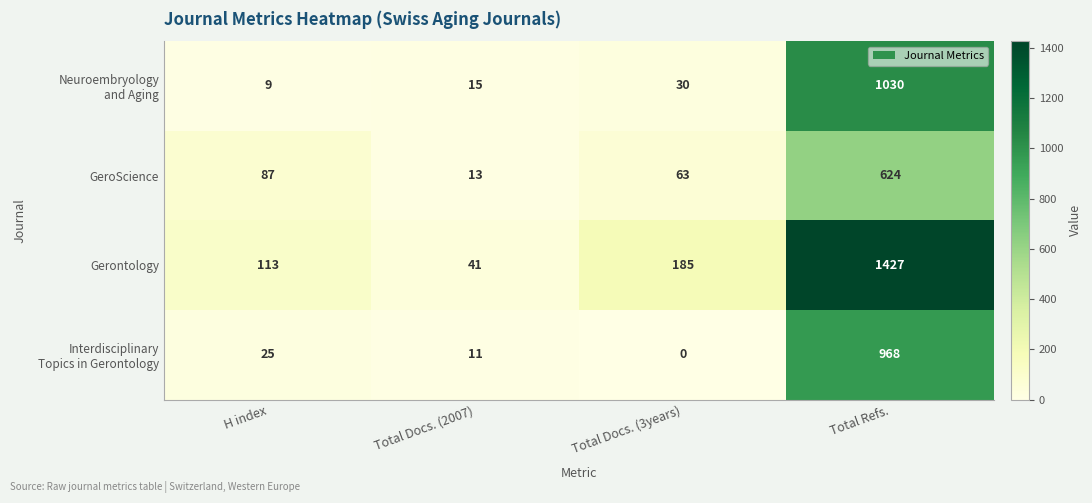

How many values in the Gerontology series are below 185?

2